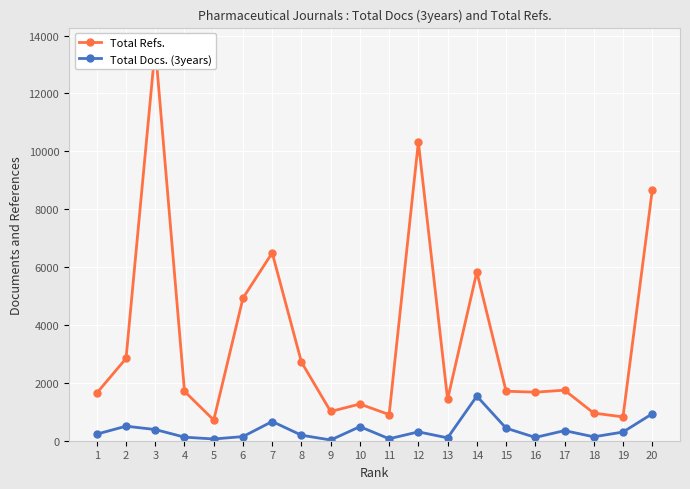

How many distinct data groups are displayed?

2